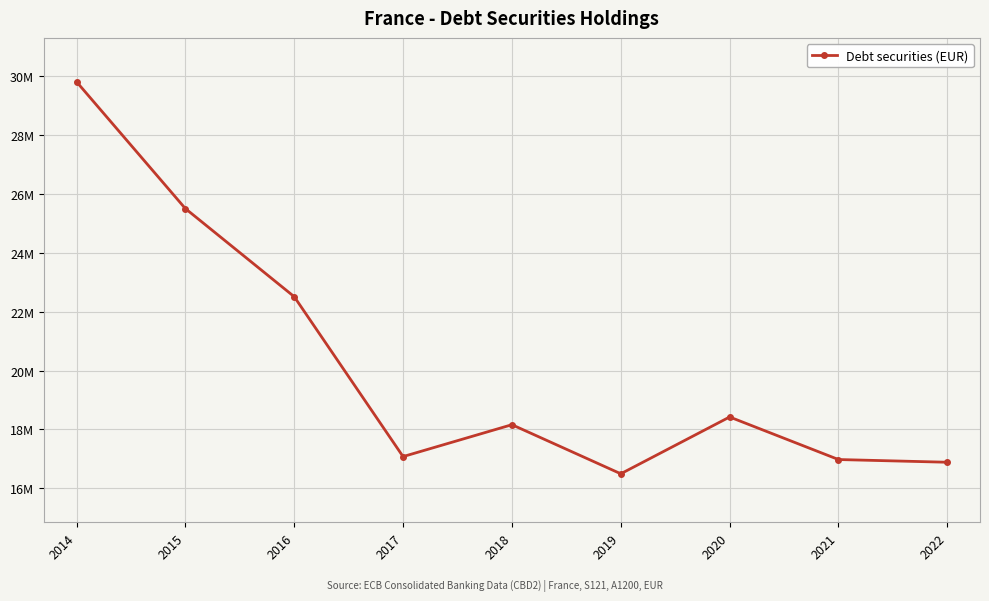

What is the difference between the maximum and minimum values?

13325892